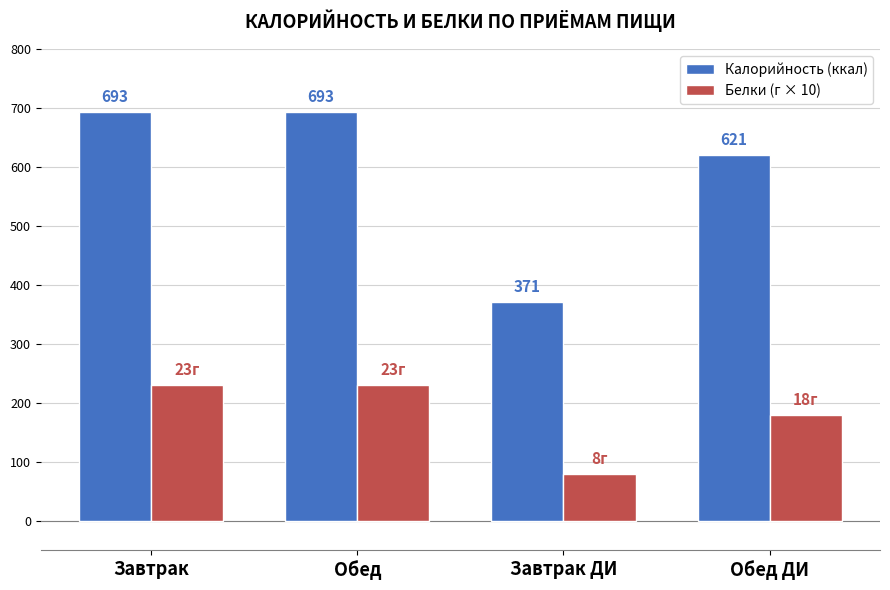

What is the difference between the Калорийность (ккал) values at Обед and Обед ДИ?

72